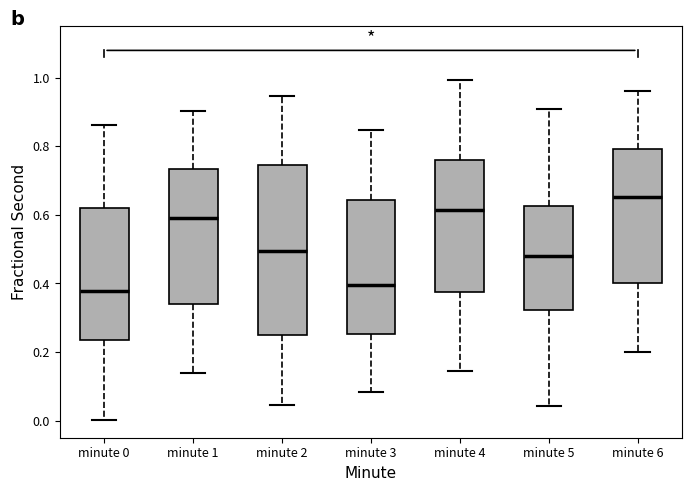

Which box is the tallest, from its lower edge to its upper edge?

minute 2